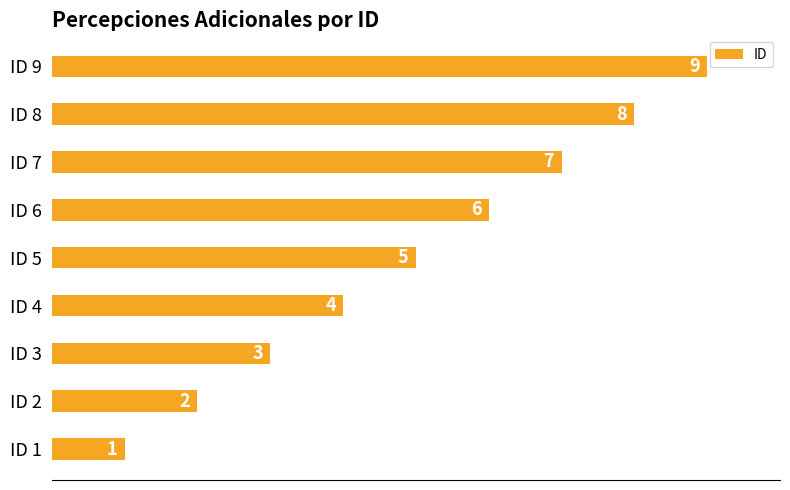

Is it true that the value at ID 9 is 5?

False